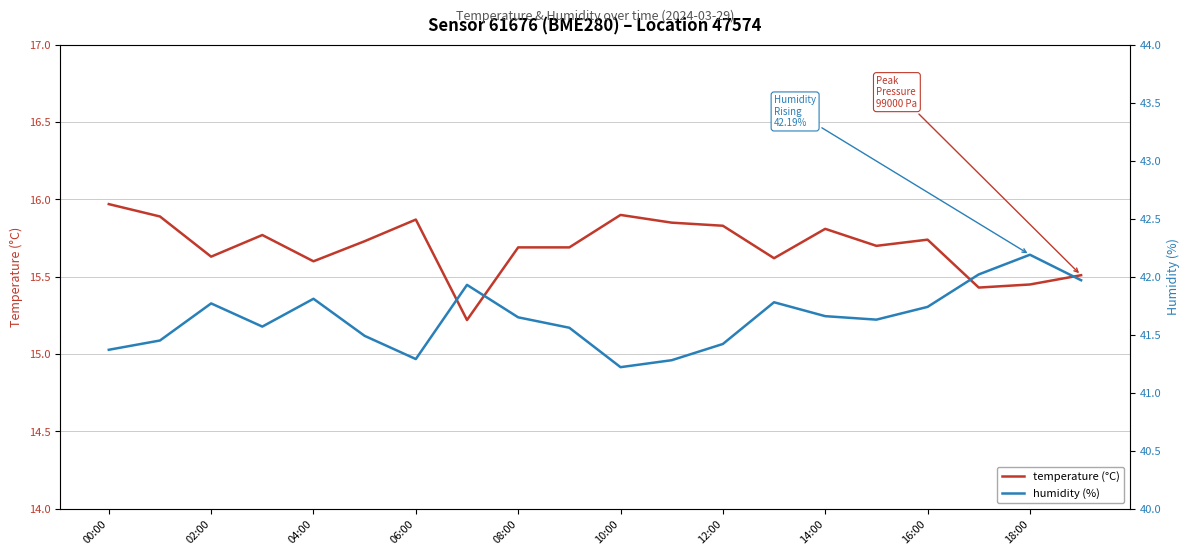

What is the highest value of the temperature (°C) series?

16.0